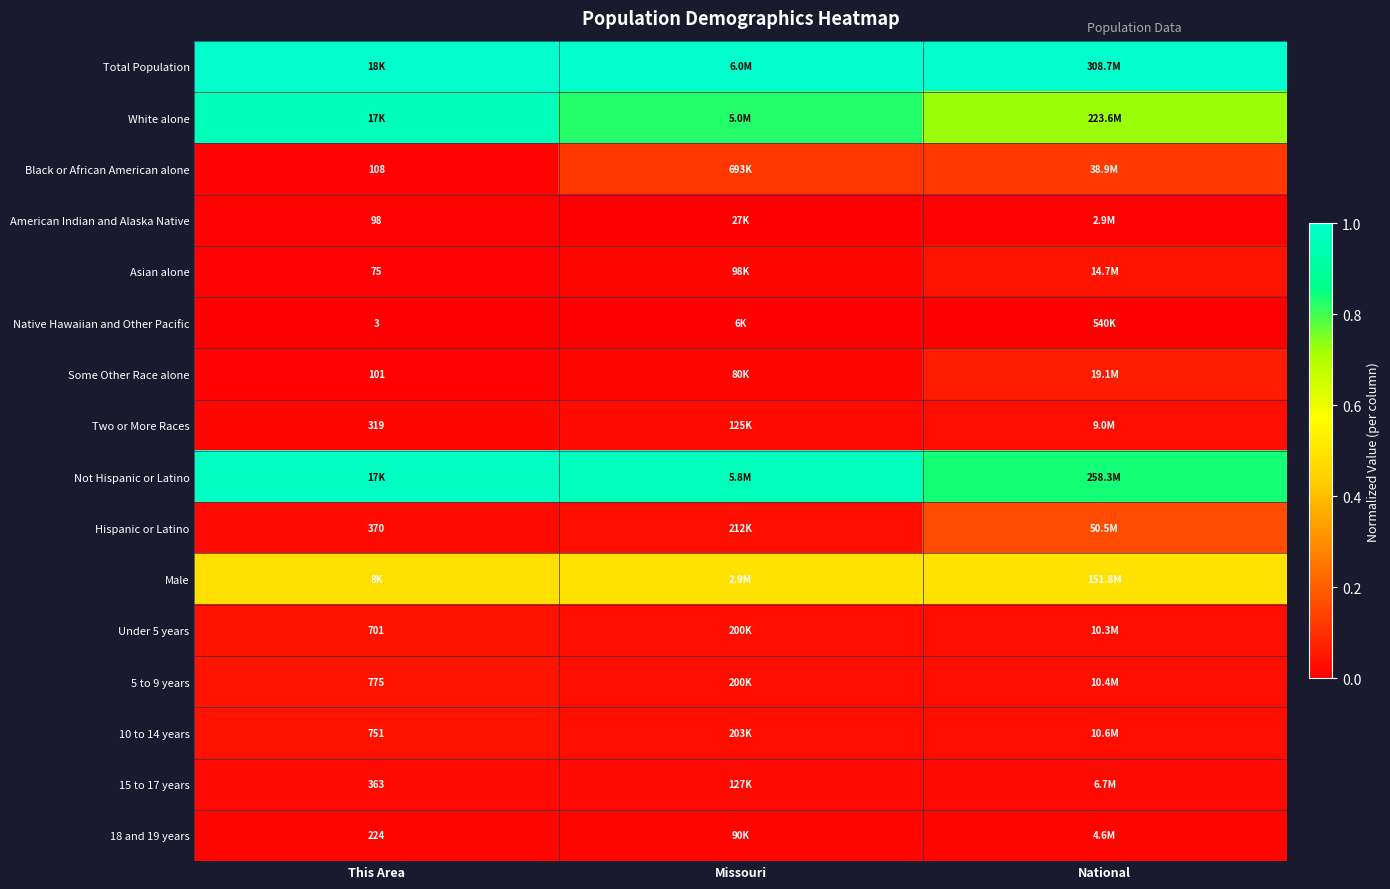

At which label is Some Other Race alone closest to 0?

This Area